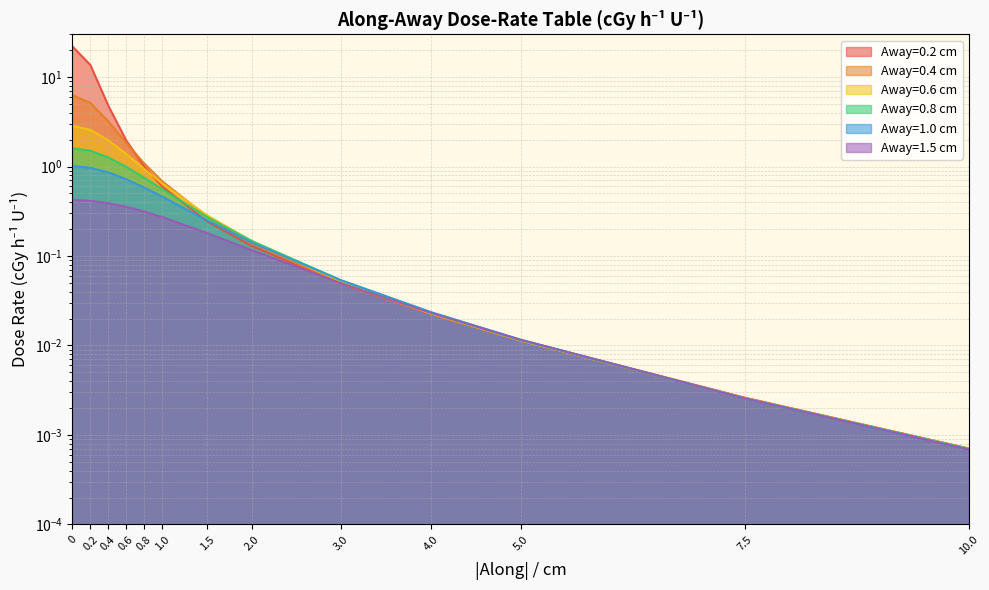

What is the difference between the maximum and second lowest values in the Away=0.8 cm series?

1.6